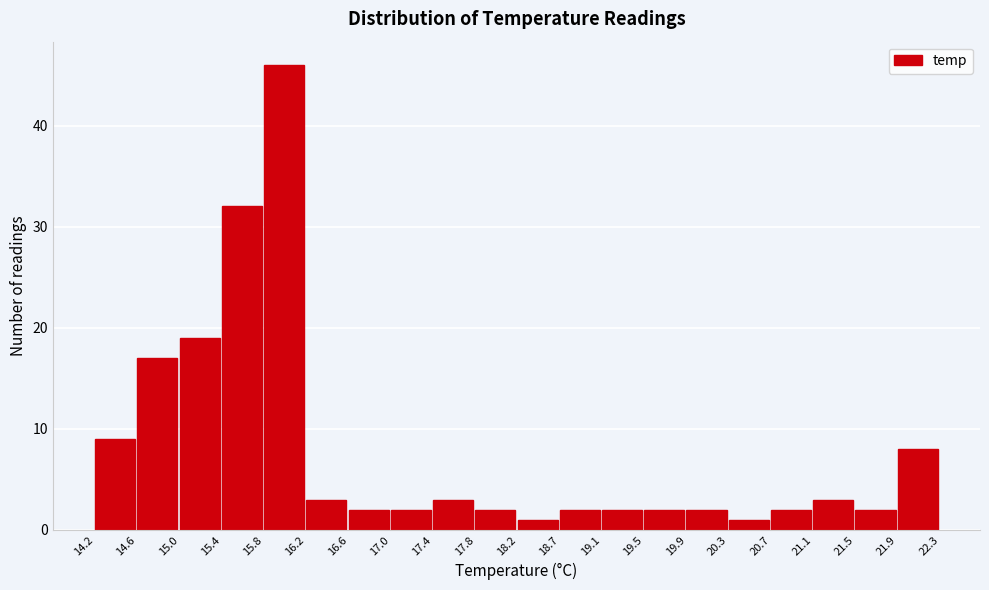

Reading left to right, transcribe this chart: for each bar, give the range it covers on the x-axis and its height. The values are not printed on the chart, so give them approximately, as read against the axis.

14.2 to 14.6: 9
14.6 to 15.0: 17
15.0 to 15.4: 19
15.4 to 15.8: 32
15.8 to 16.2: 46
16.2 to 16.6: 3
16.6 to 17.0: 2
17.0 to 17.4: 2
17.4 to 17.8: 3
17.8 to 18.2: 2
18.2 to 18.7: 1
18.7 to 19.1: 2
19.1 to 19.5: 2
19.5 to 19.9: 2
19.9 to 20.3: 2
20.3 to 20.7: 1
20.7 to 21.1: 2
21.1 to 21.5: 3
21.5 to 21.9: 2
21.9 to 22.3: 8